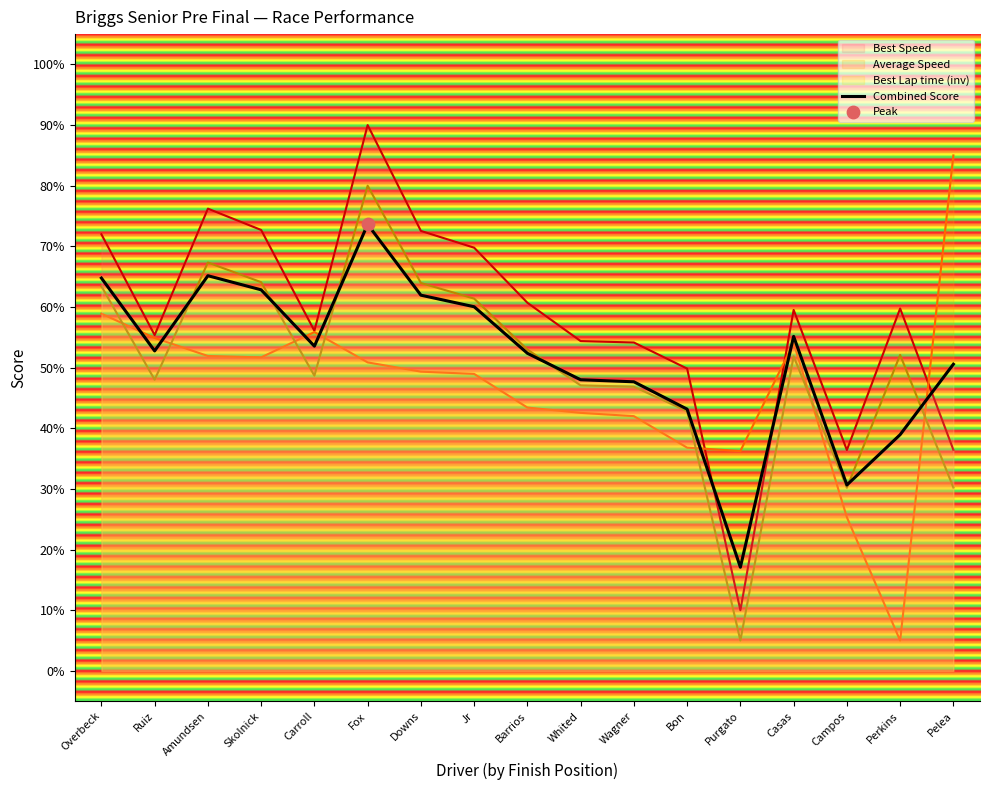

What is the ratio of the value at Bon to the value at Whited?

0.9